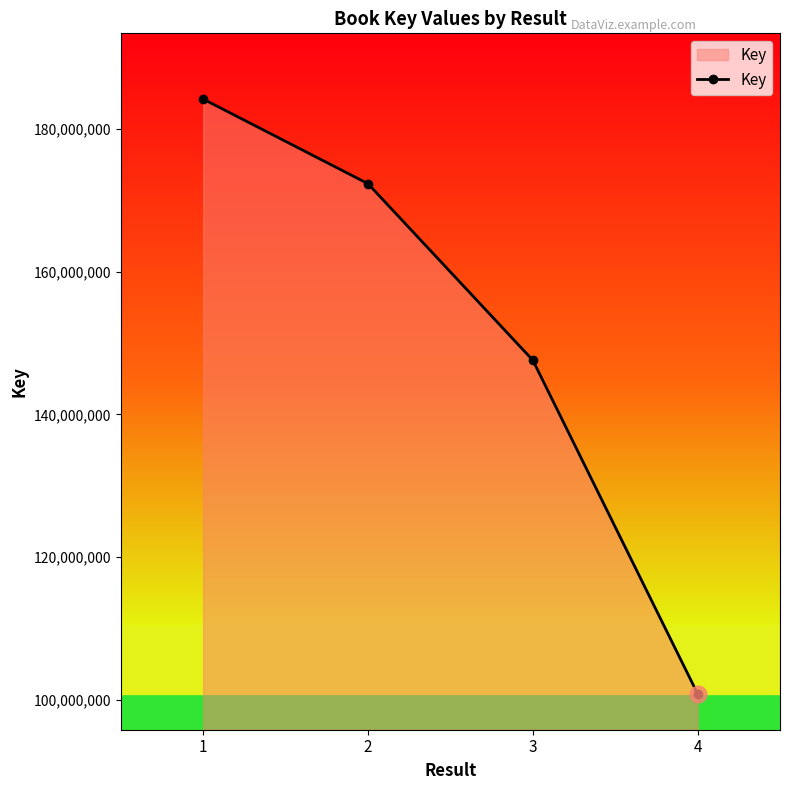

Reading left to right, what are all the values shown in this chart?

1=184205138	2=172344642	3=147610583	4=100862448